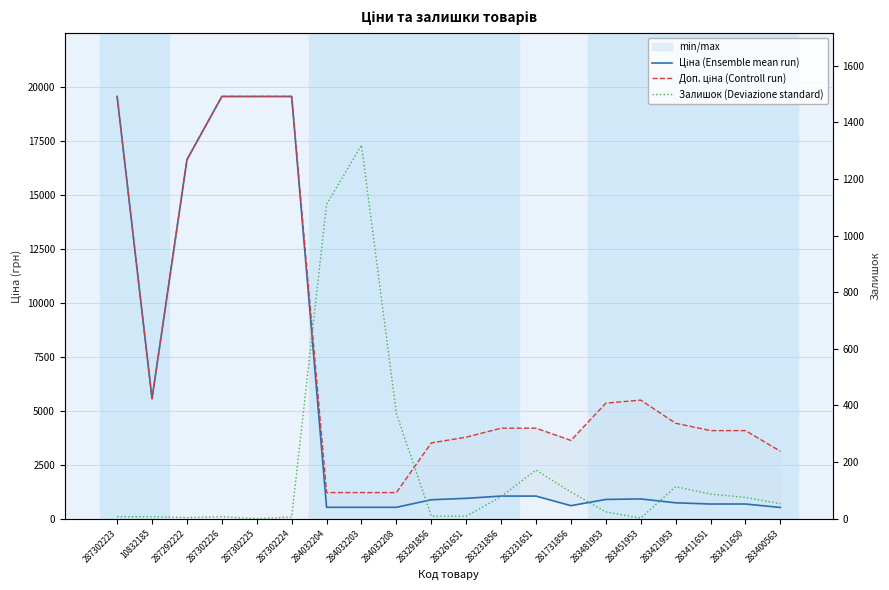

In Доп. ціна (Controll run), how many points are higher than both neighbors (excluding endpoints)?

1